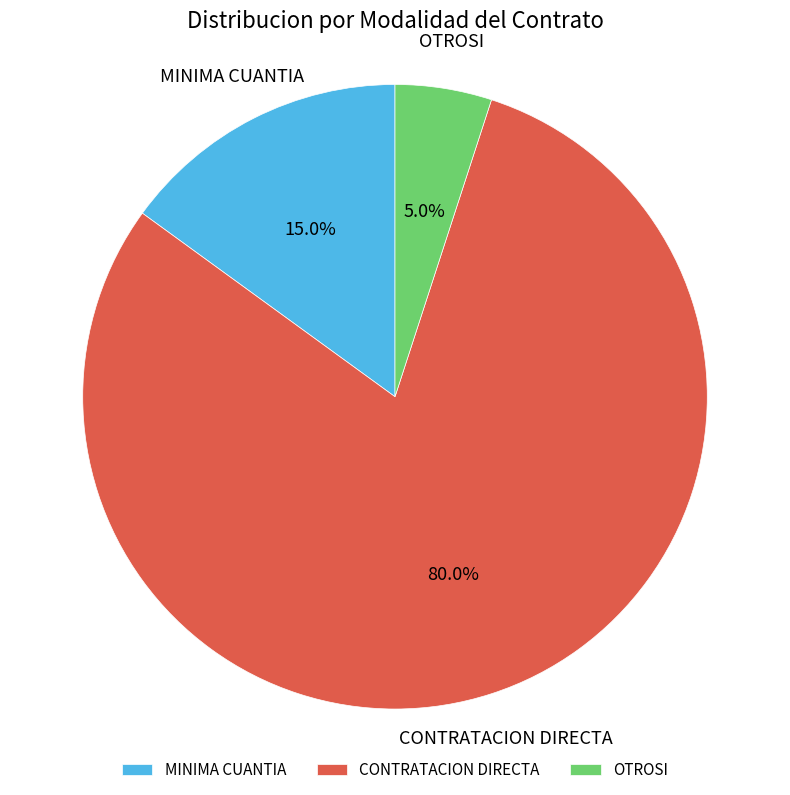

Combined, what portion of the pie is CONTRATACION DIRECTA and OTROSI?

85.0%